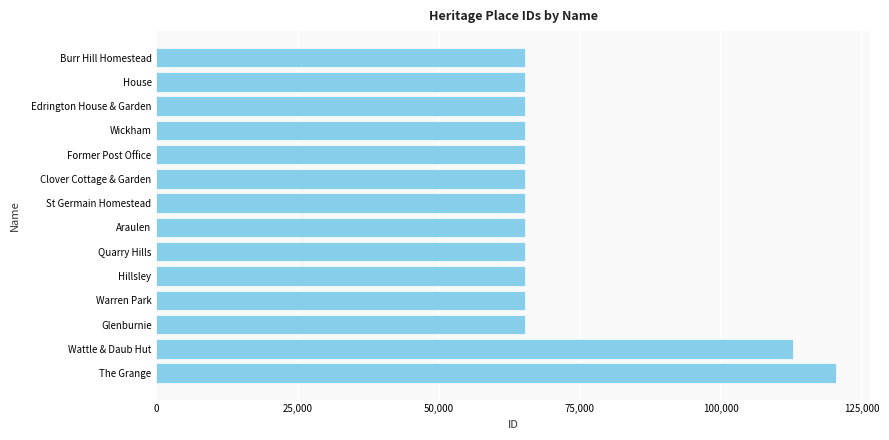

What is the maximum value shown in the chart?

120415